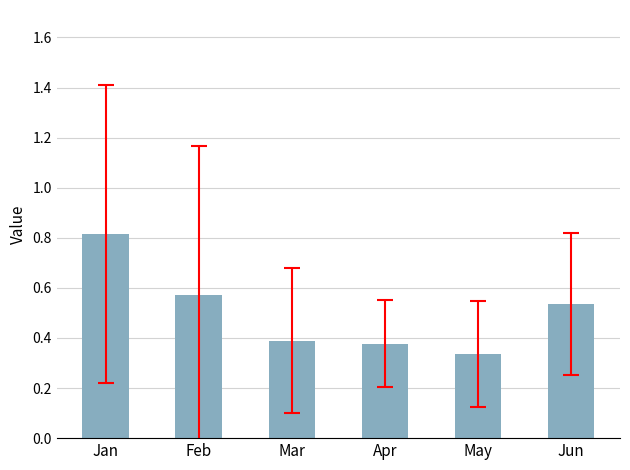

The chart shows a value of 0.1 at May. True or false?

False